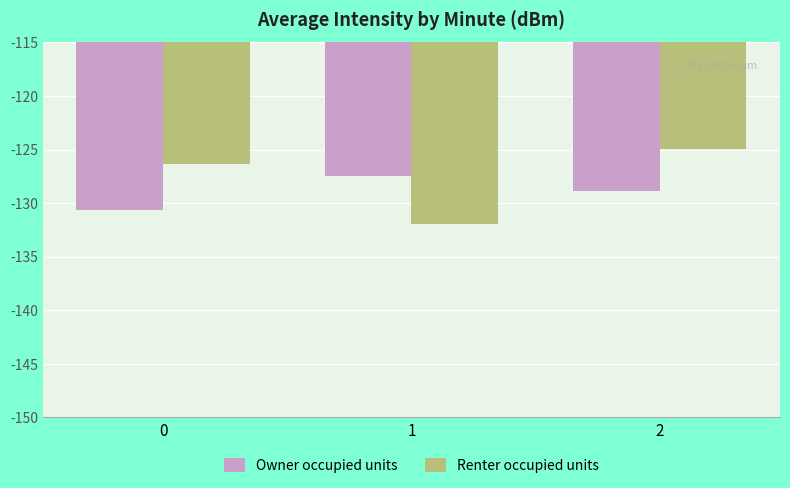

What is the value of the Renter occupied units bar at the 3rd from the left?

-125.0